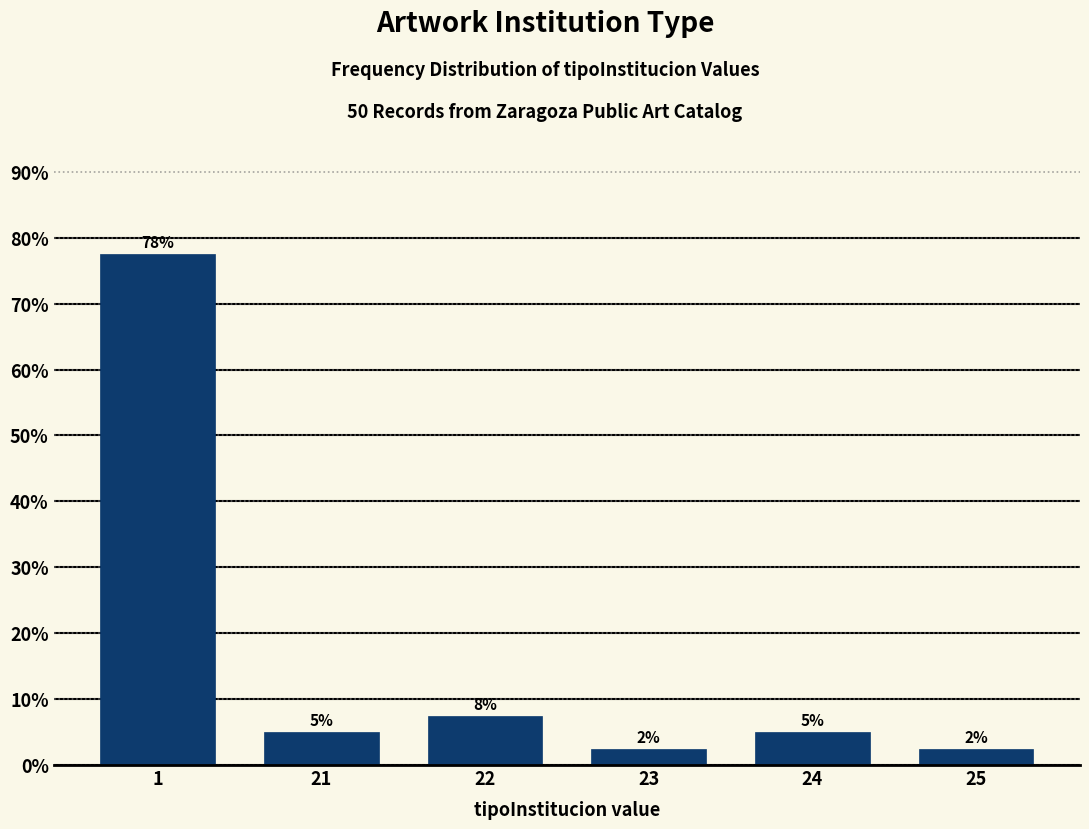

Are the bars horizontal?

No